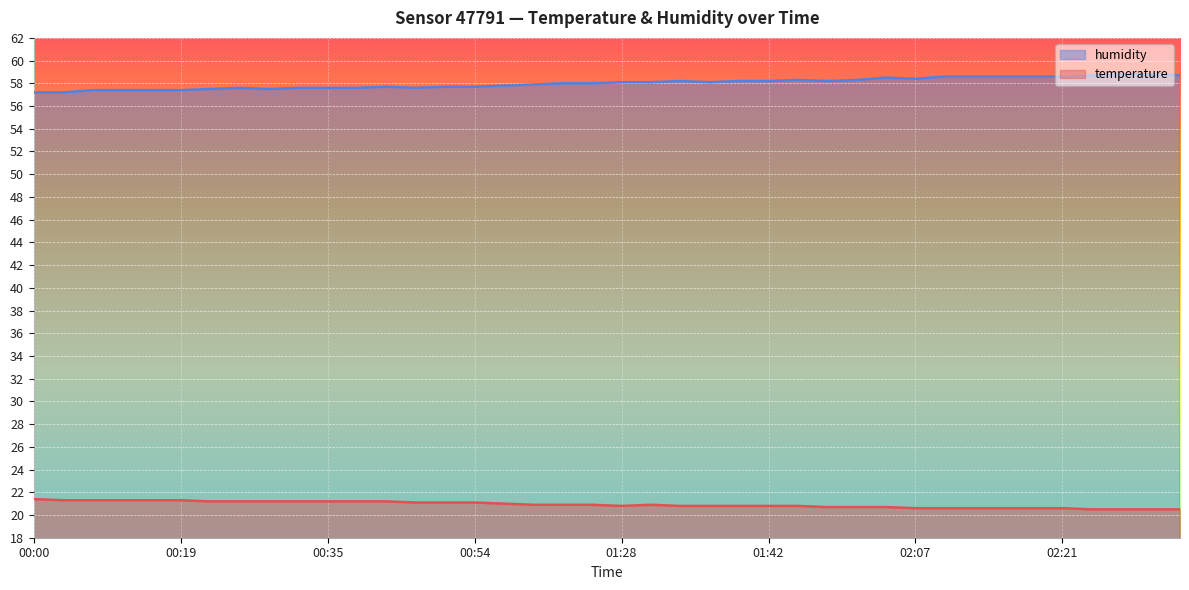

Which series has the widest spread of values?

humidity